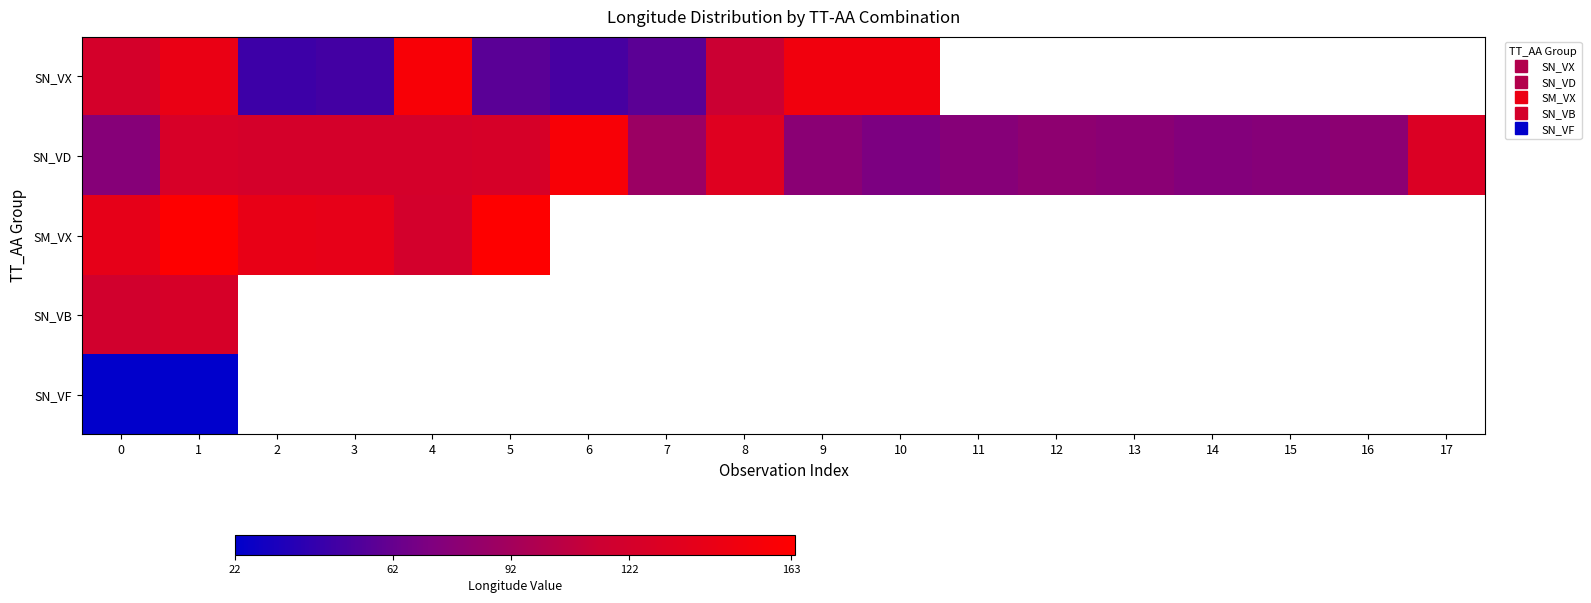

Which category has the highest value in the SN_VX series?

4